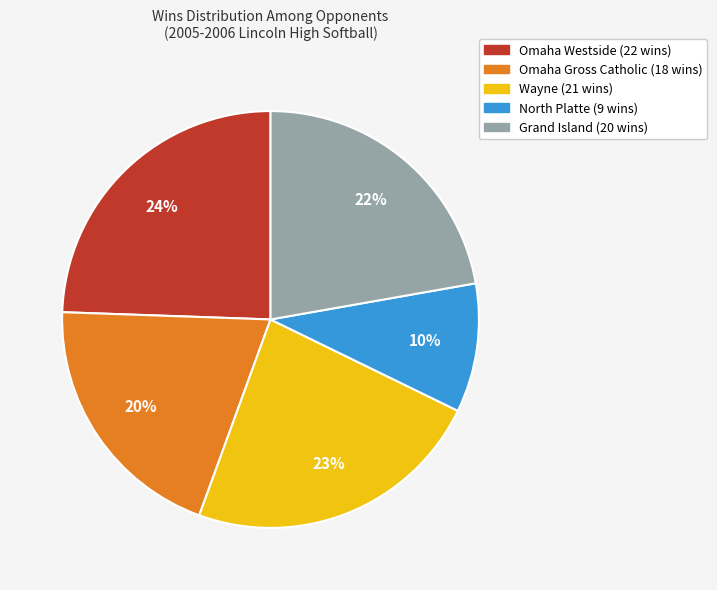

Which category has the biggest portion of the pie?

Omaha Westside